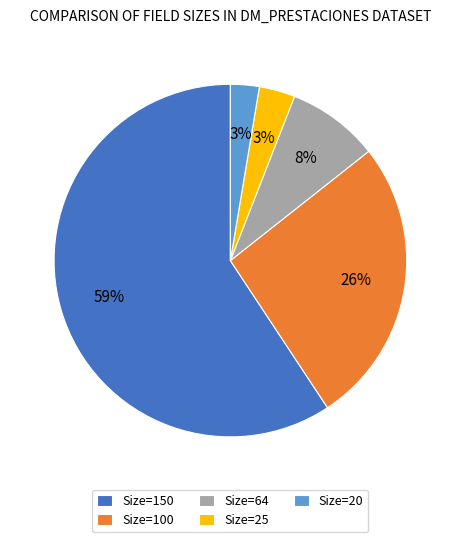

Is the sum of Size=20 and Size=64 greater than half?

No